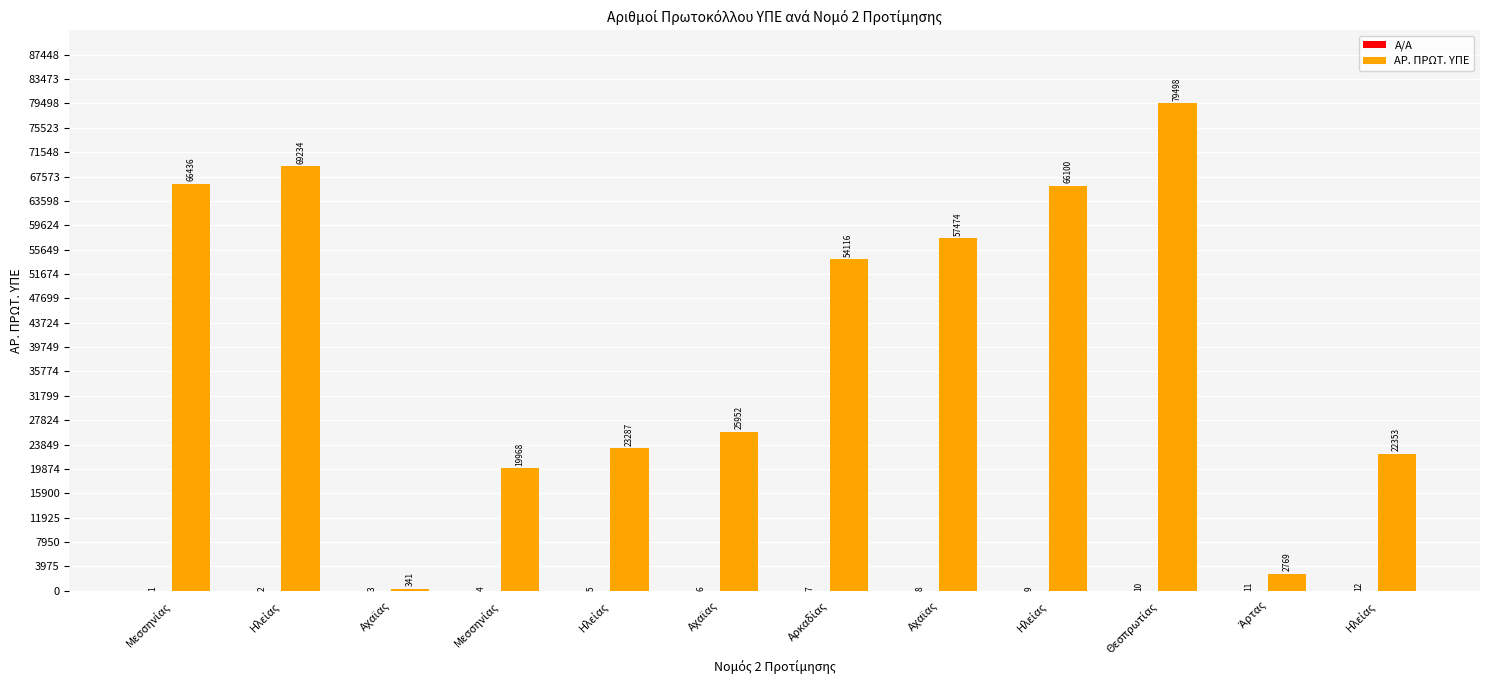

How many data points does each series have?

12